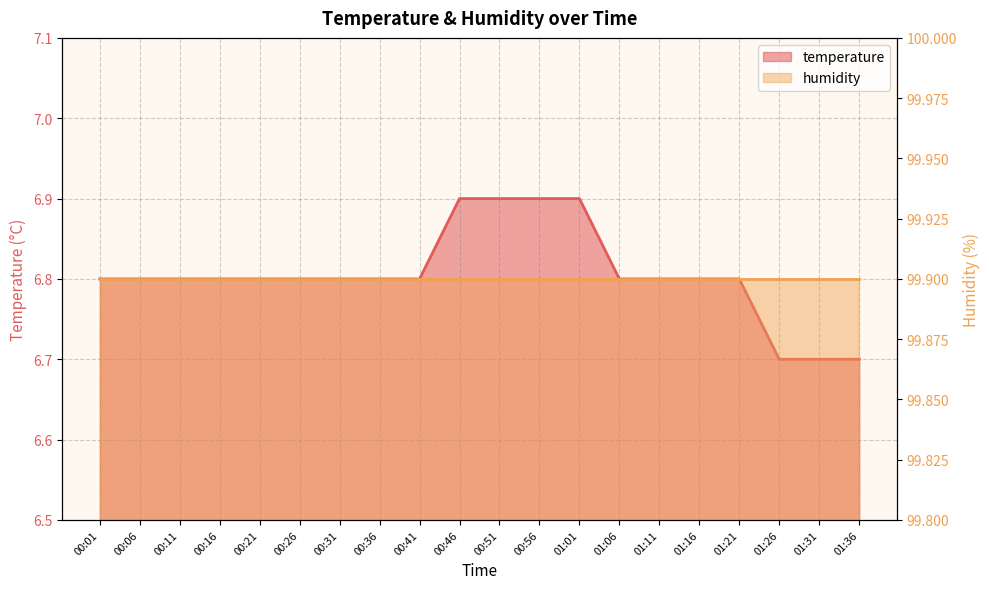

True or false: the data has more than 2 interior local peaks.

False